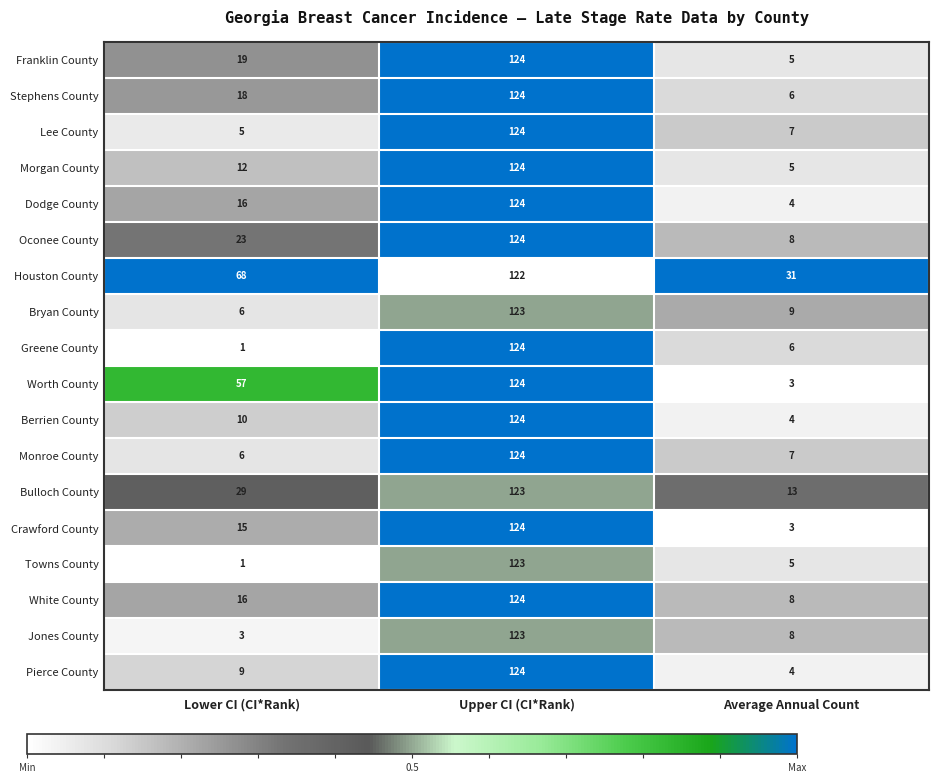

Which series has the largest total across all categories?

Houston County